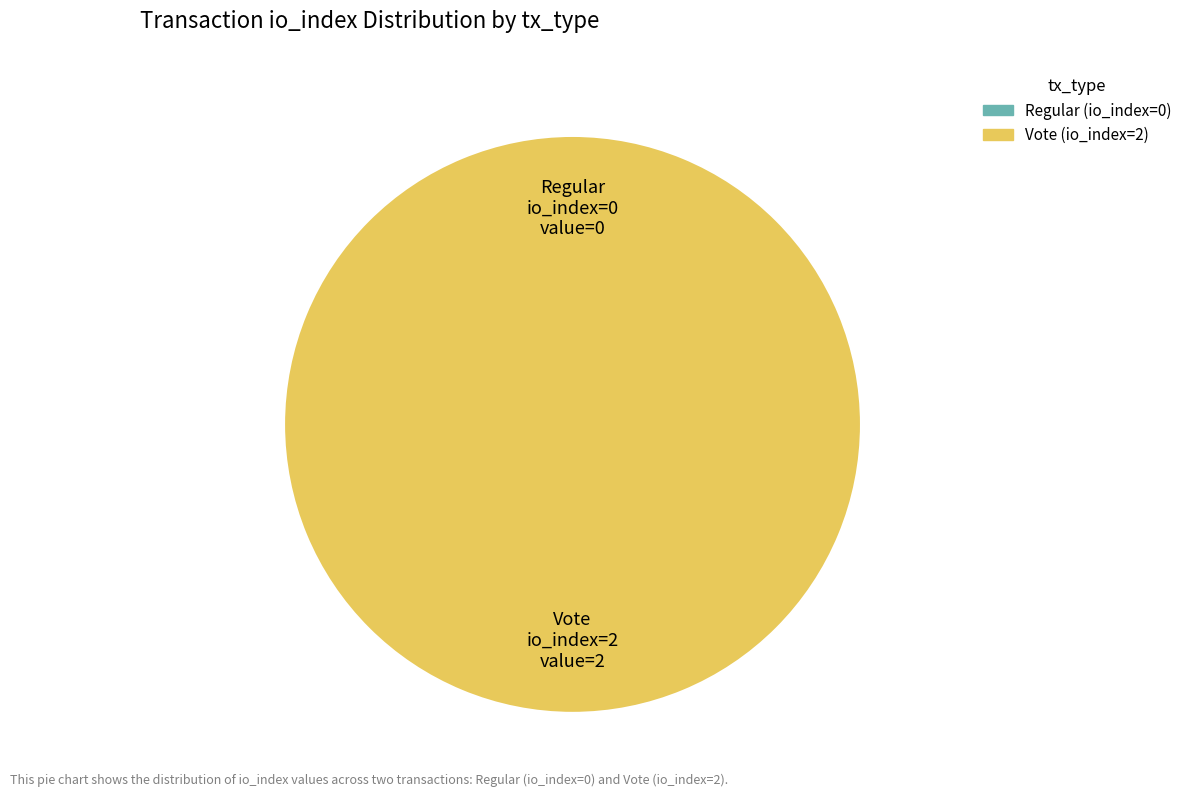

To the nearest percent, what is the difference between the largest and smallest slice percentages?

100%